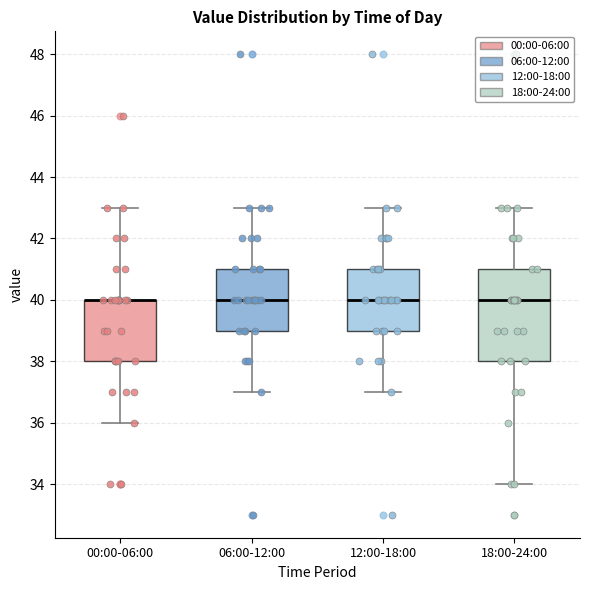

Reading left to right, read every box against the y-axis: the position of its median line, the range the box covers, and the ends of its whiskers. The values are not printed on the chart, so give them approximately, as read against the axis.

00:00-06:00: median 40 (drawn on the box's upper edge), box 38 to 40, whiskers 36 to 43
06:00-12:00: median 40, box 39 to 41, whiskers 37 to 43
12:00-18:00: median 40, box 39 to 41, whiskers 37 to 43
18:00-24:00: median 40, box 38 to 41, whiskers 34 to 43